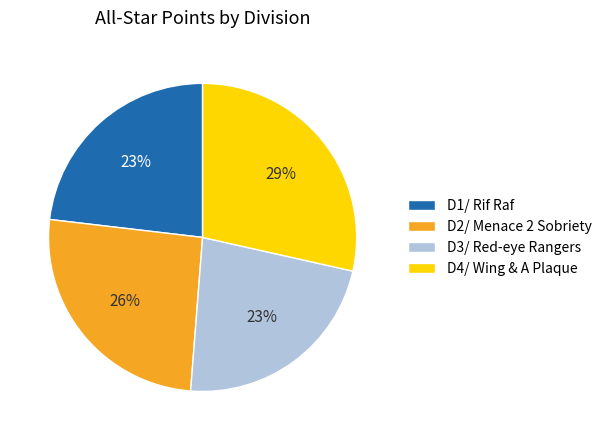

What percentage is the D3/ Red-eye Rangers slice, to the nearest percent?

23%